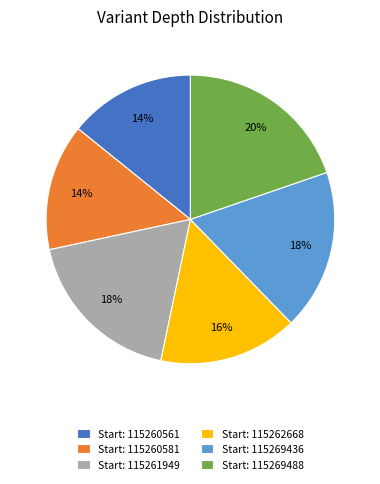

To the nearest percent, what portion does Start: 115269488 represent?

20%